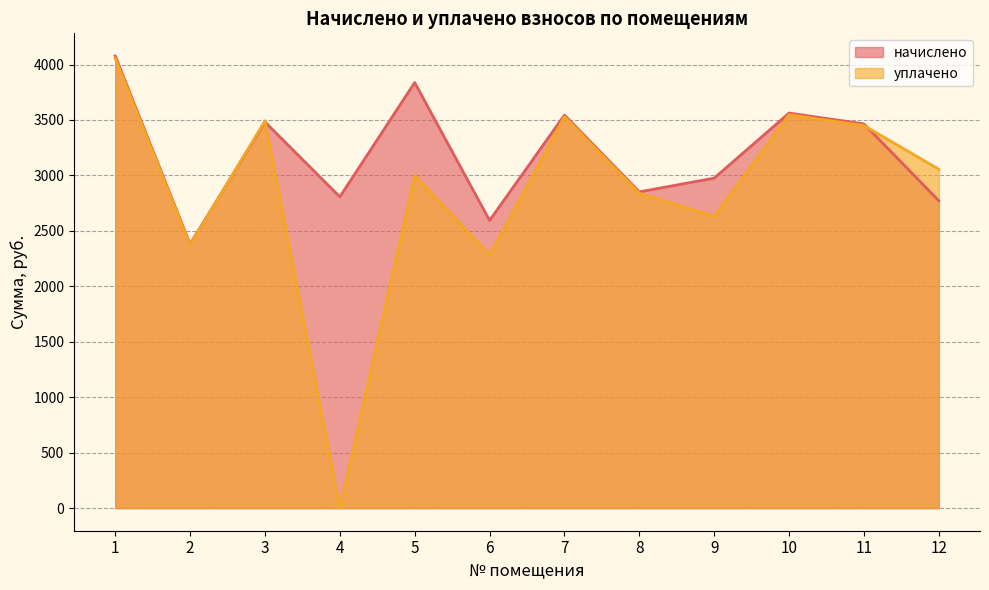

Rank the series by their maximum value, from highest to lowest.

начислено, уплачено